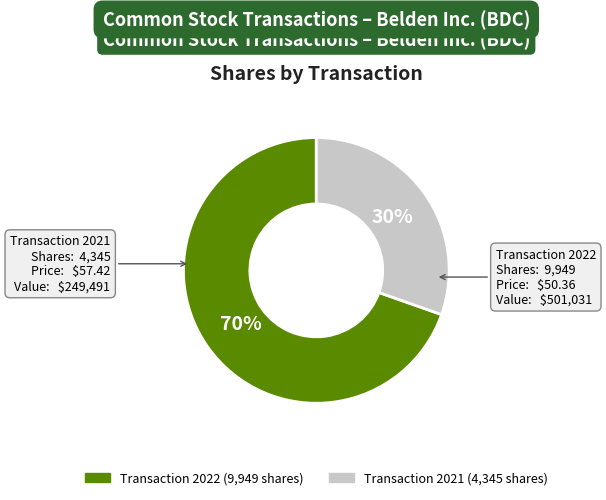

Is there any slice that represents more than half of the pie?

Yes